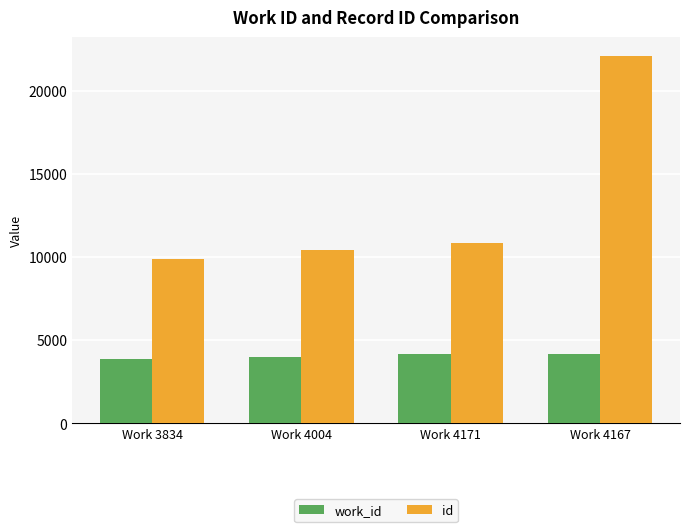

What is the sum of the work_id values at Work 4004 and Work 4171?

8175